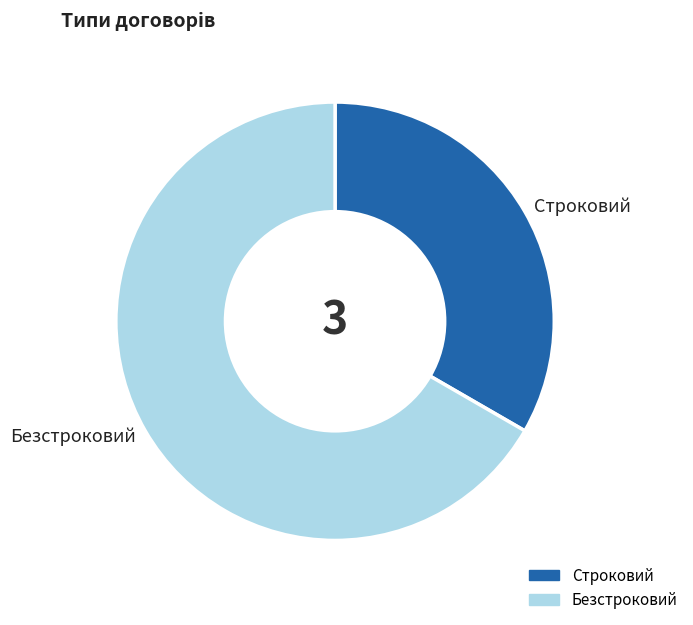

Combined, do Безстроковий and Строковий account for over 50%?

Yes